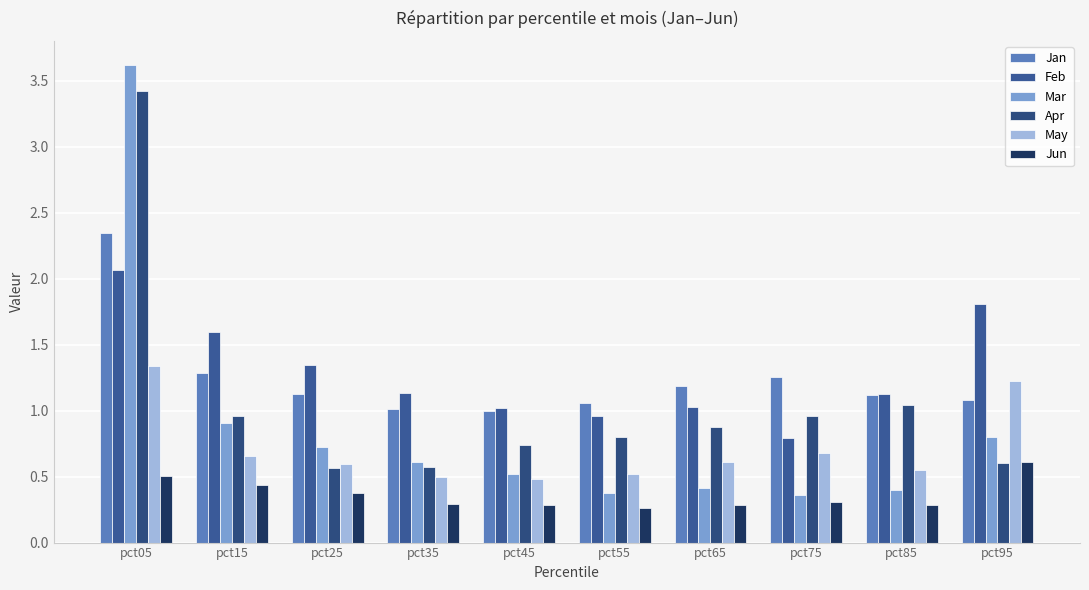

Count the number of categories in the chart.

10